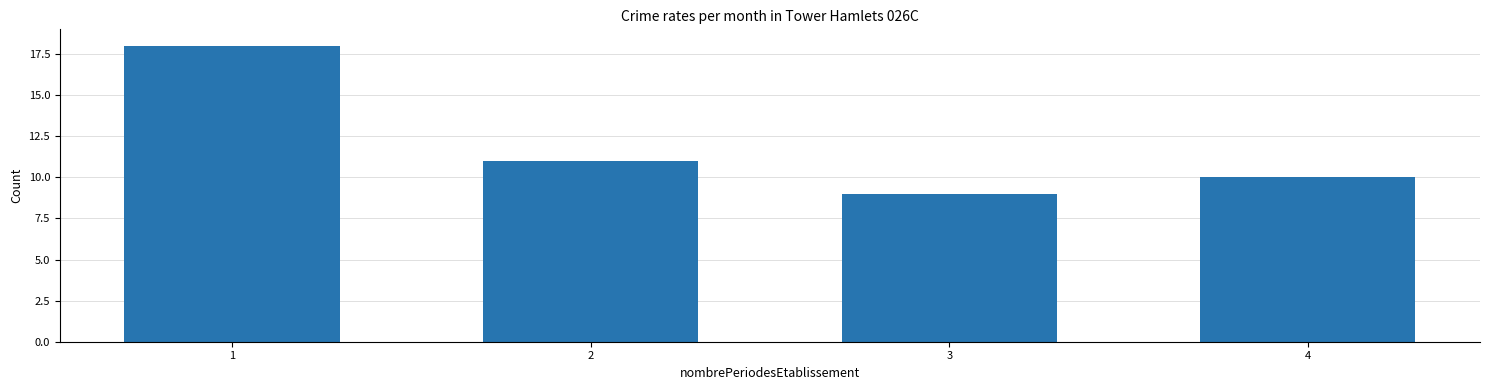

Approximately how many times larger is the value at 1 compared to 3?

2.0